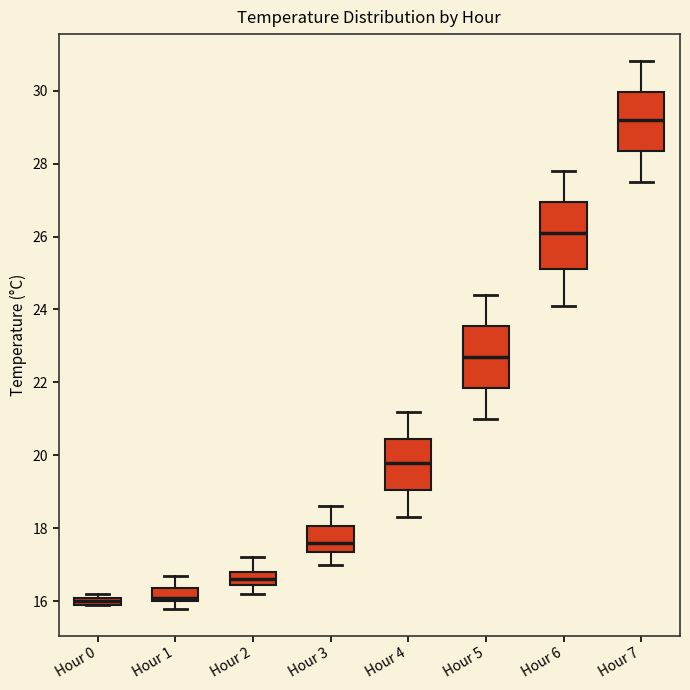

Which box has the highest median line?

Hour 7